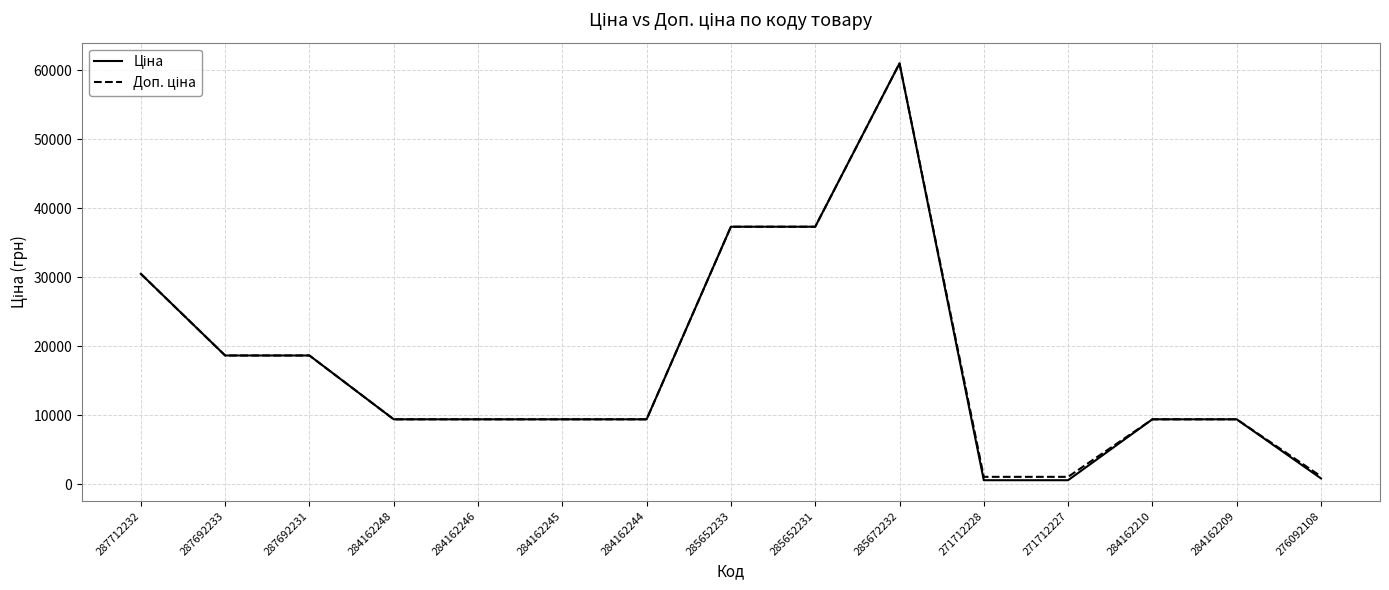

What is the greatest value displayed?

61024.7